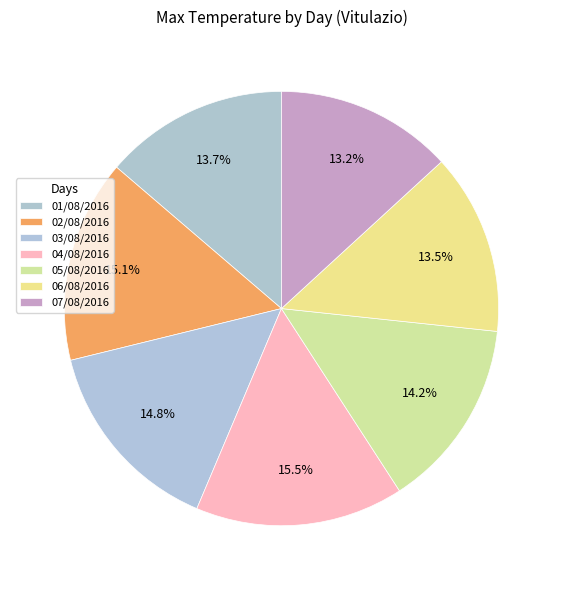

To the nearest percent, what is the combined percentage of 02/08/2016 and 05/08/2016?

29%